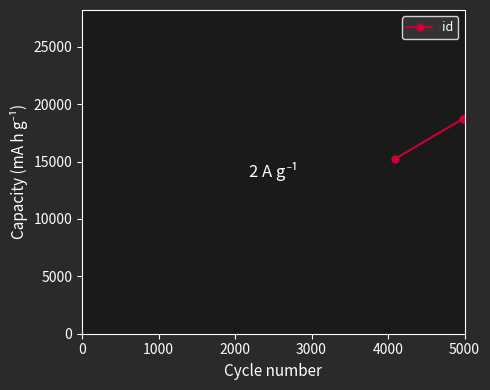

What is the sum of all values?

52783